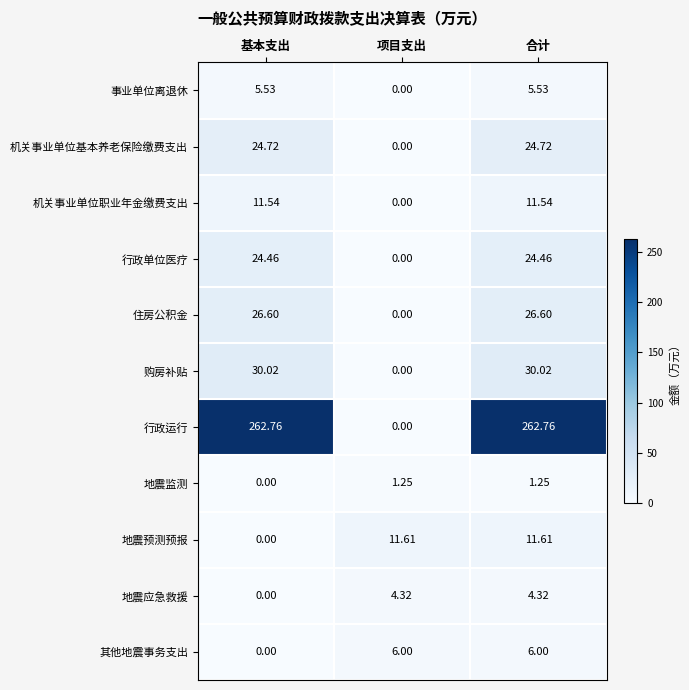

At 合计, list the series in order from smallest to largest.

地震监测, 地震应急救援, 事业单位离退休, 其他地震事务支出, 机关事业单位职业年金缴费支出, 地震预测预报, 行政单位医疗, 机关事业单位基本养老保险缴费支出, 住房公积金, 购房补贴, 行政运行